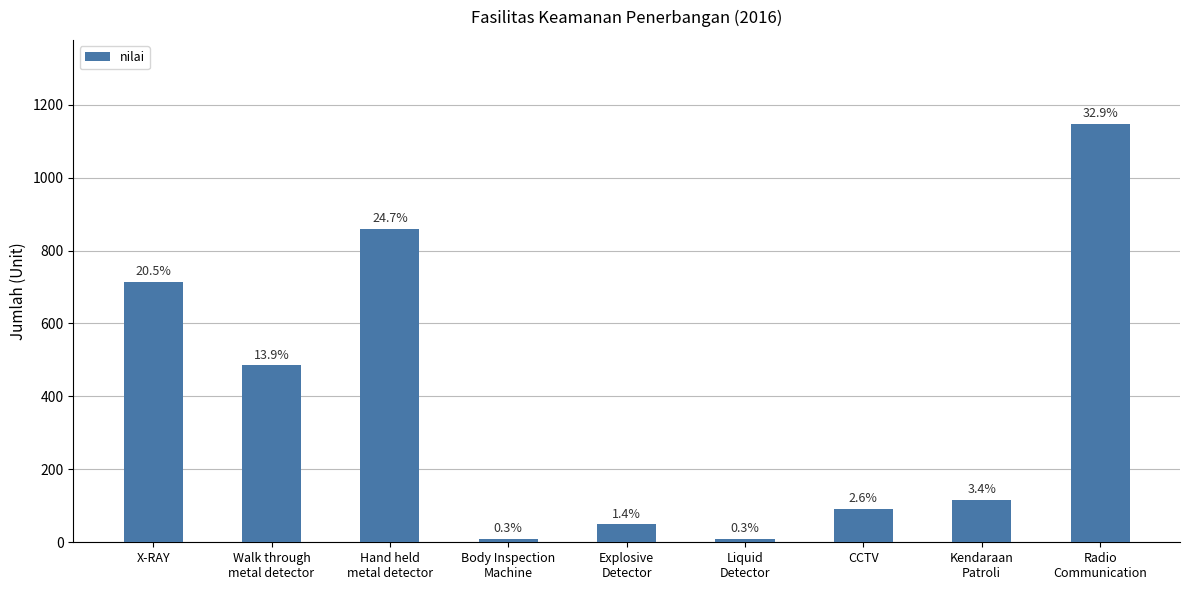

At which label is the value closest to 579?

Walk through
metal detector